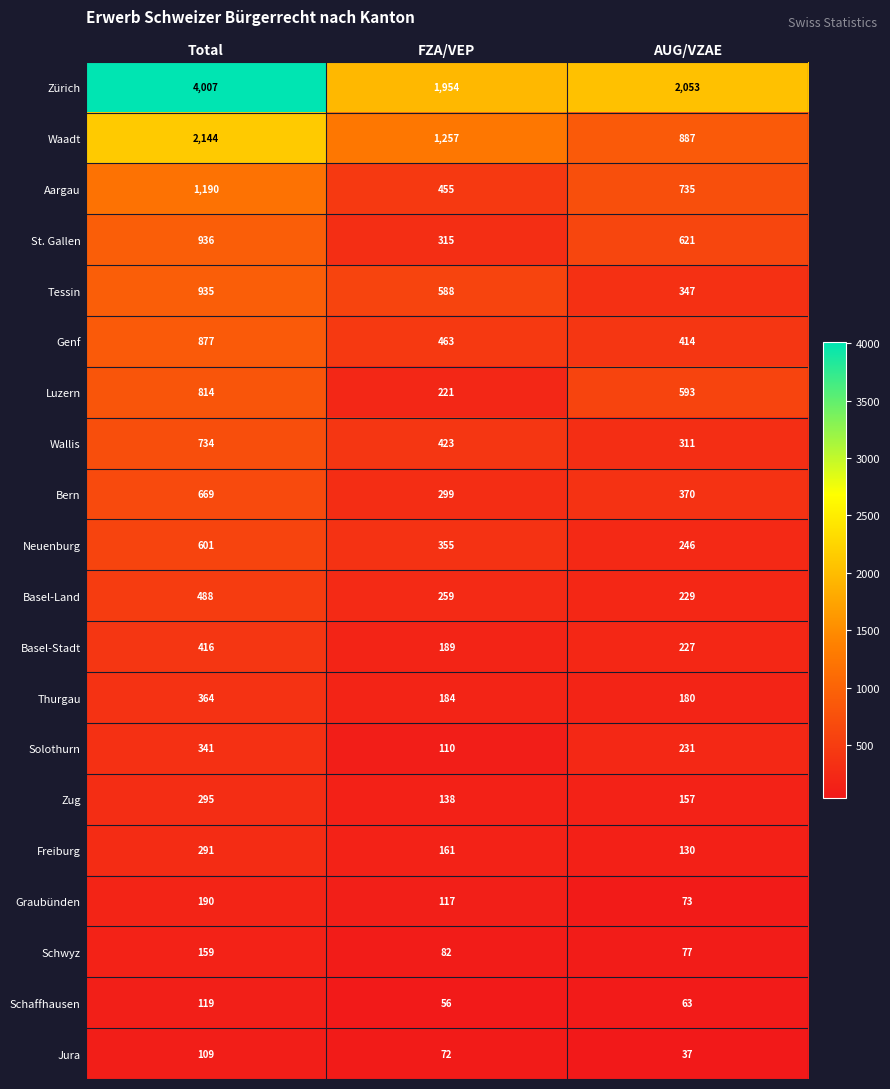

At which category does the chart reach its peak across all series?

Total